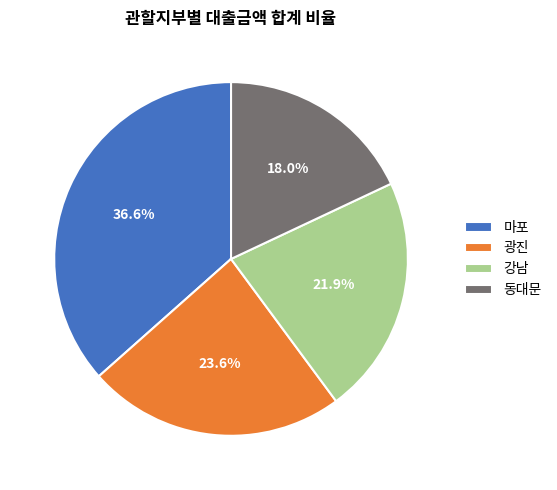

What percentage is the 광진 slice, to the nearest percent?

24%